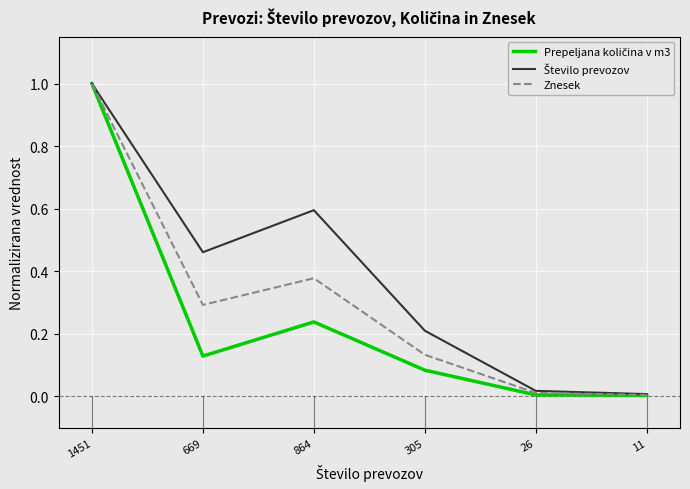

What is the maximum value shown in the chart?

1.0